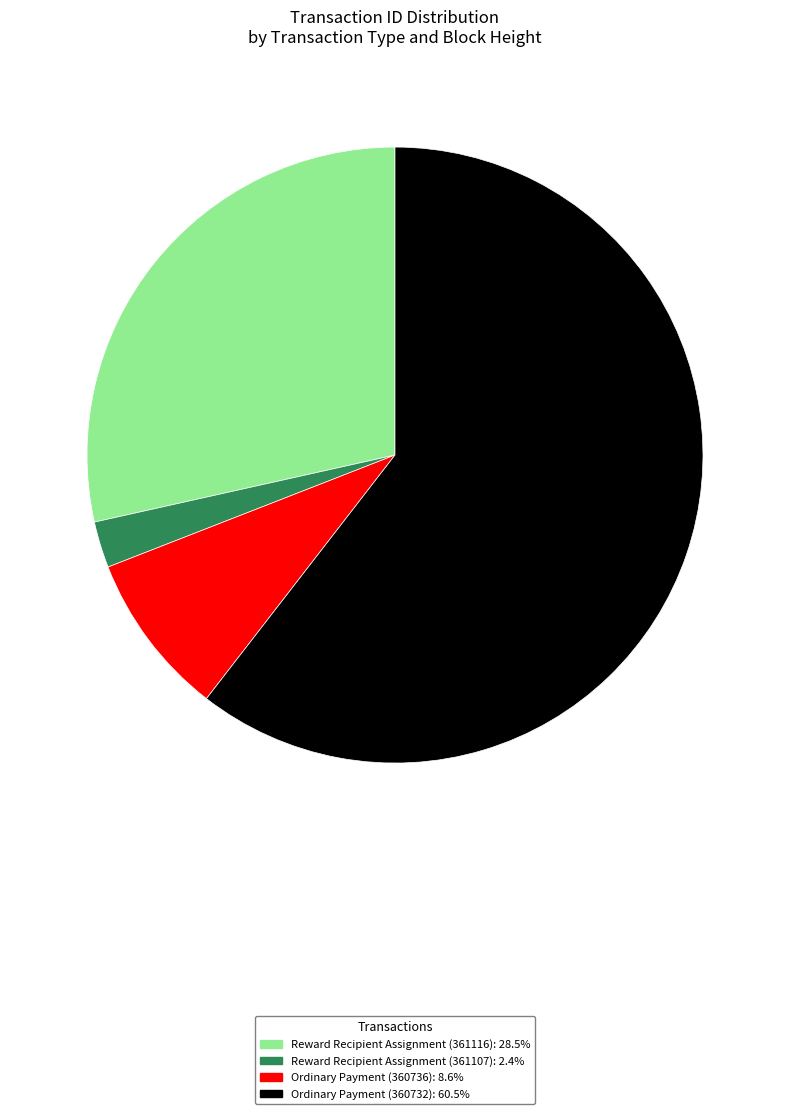

True or false: Ordinary Payment (360732) accounts for 46% of the total.

False